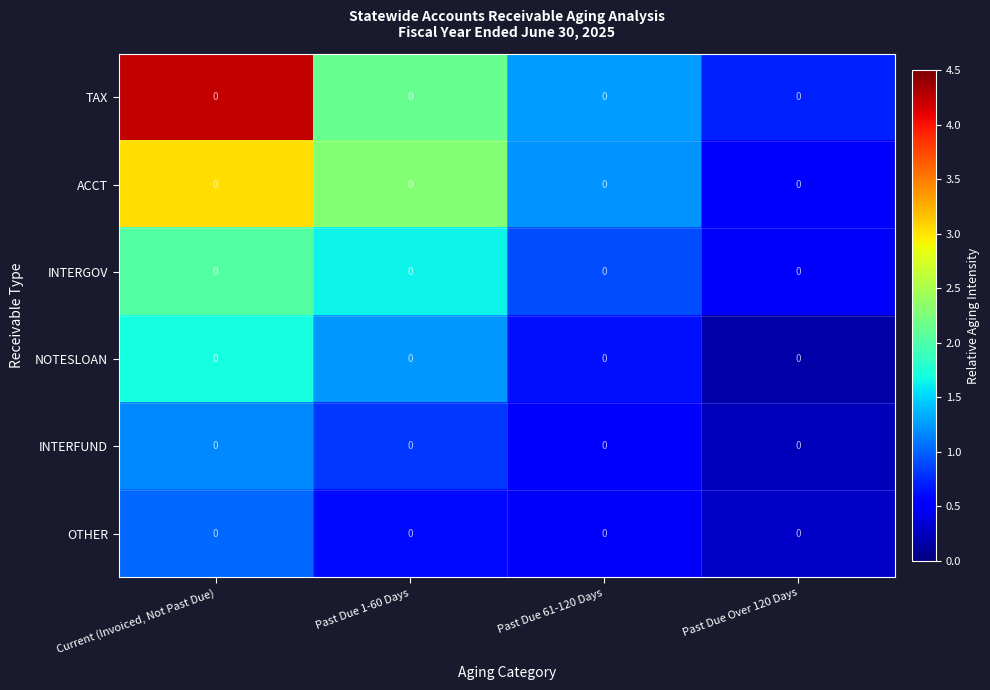

How many data points does each series have?

4